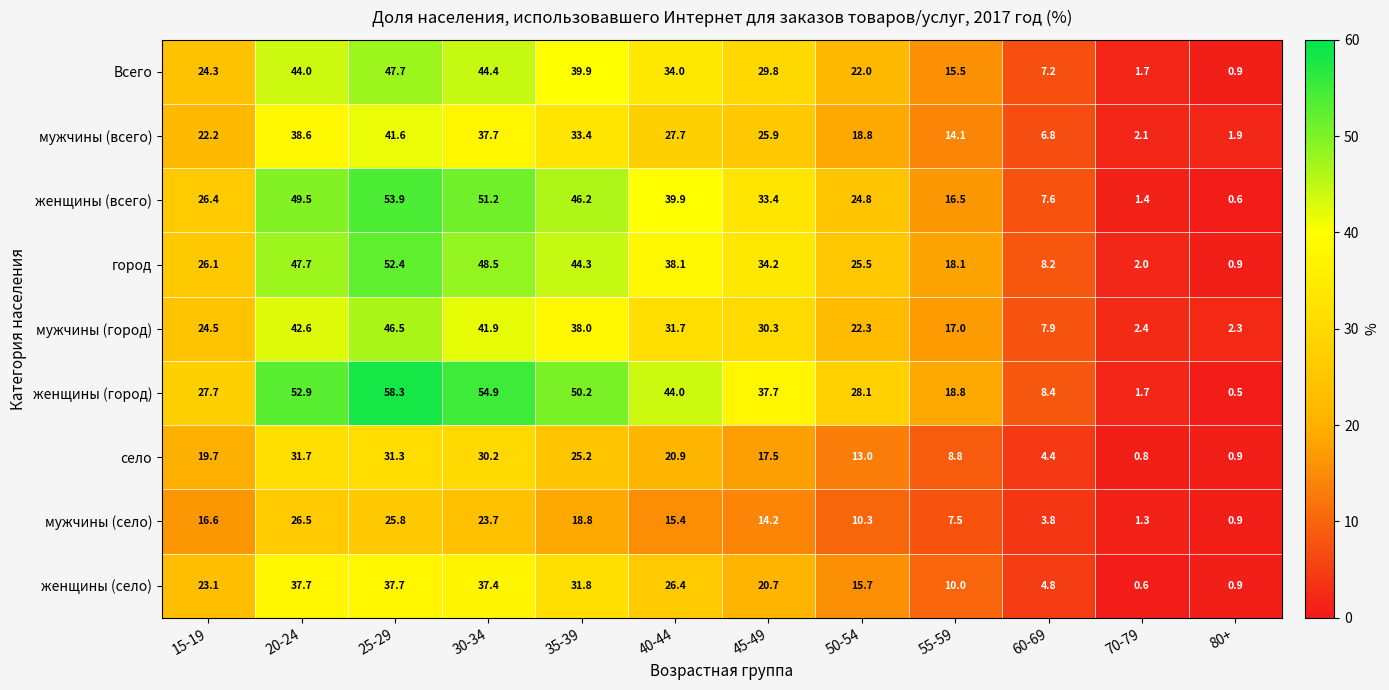

Read the женщины (село) value at 70-79.

0.6